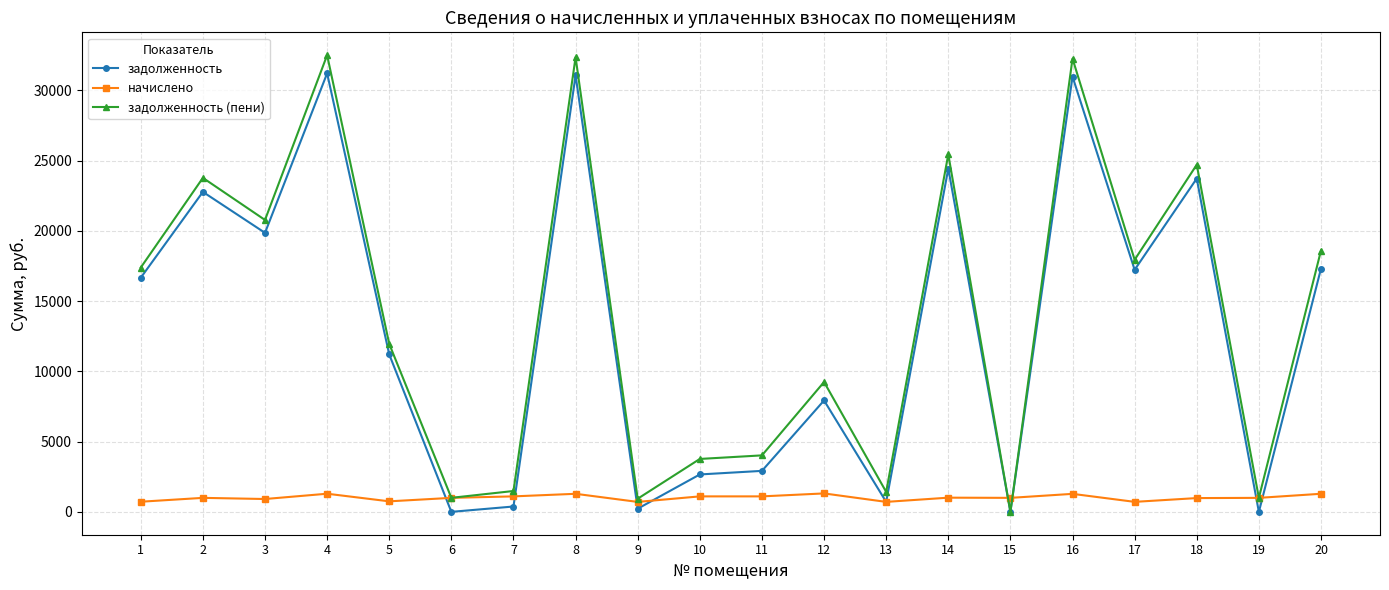

How many lines are shown in the chart?

3